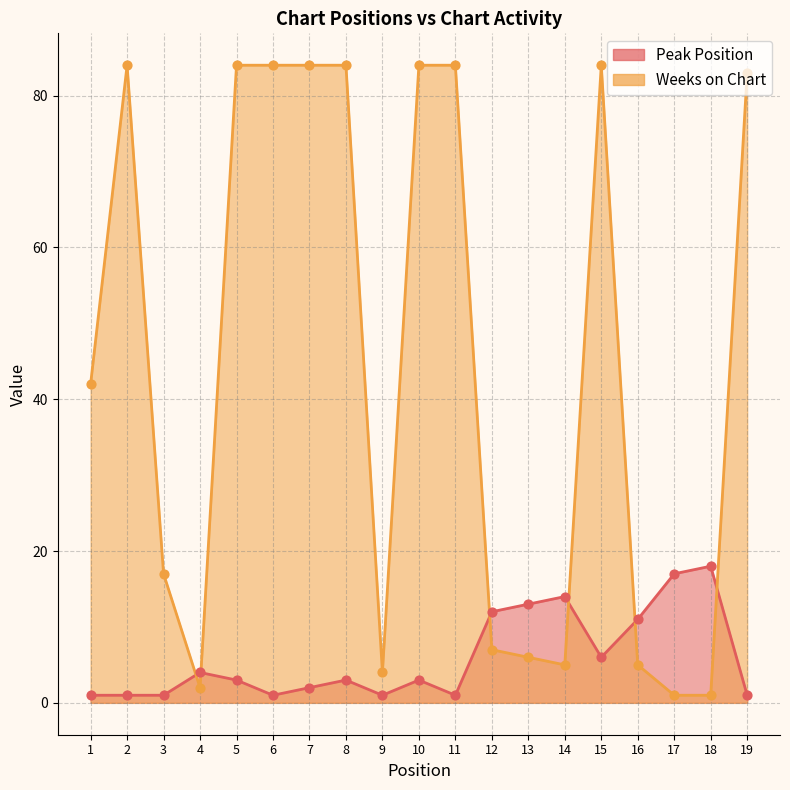

Which series has the widest spread of Y values?

Weeks on Chart